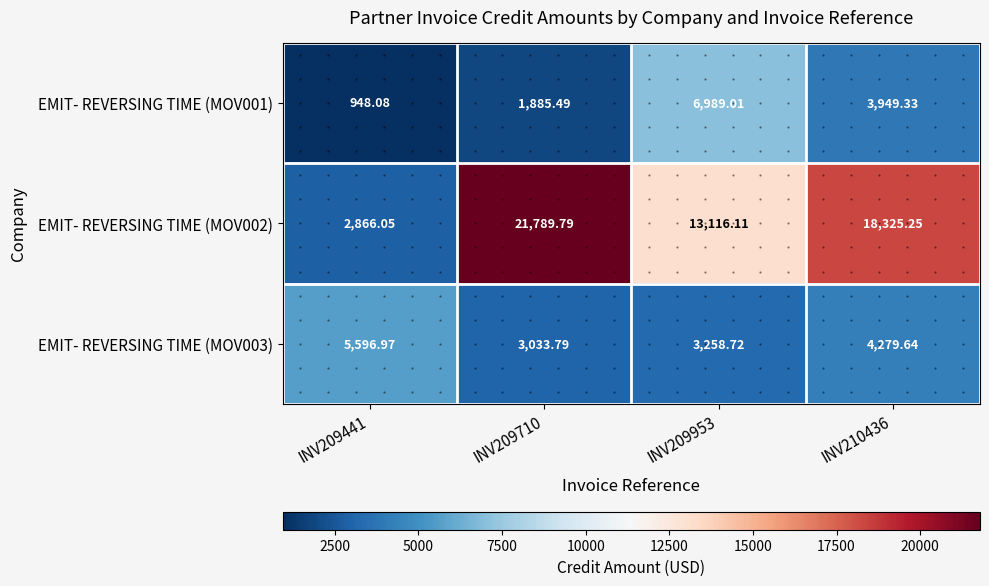

At which category does the chart reach its minimum across all series?

INV209441